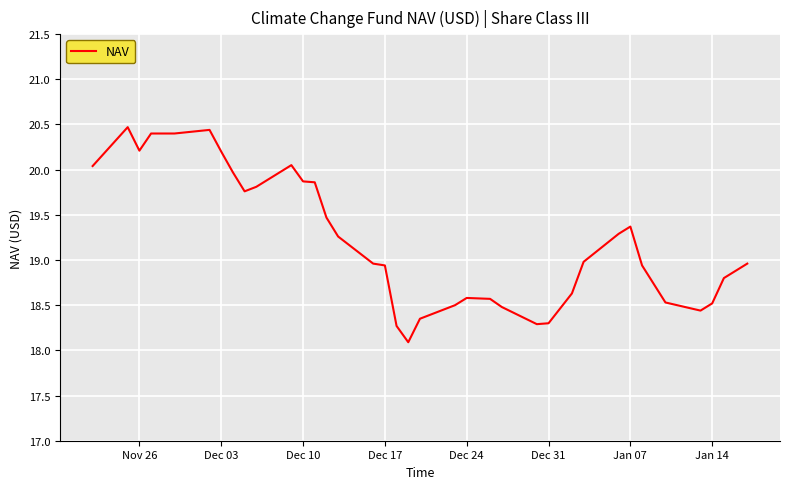

What is the greatest value displayed?

20.5